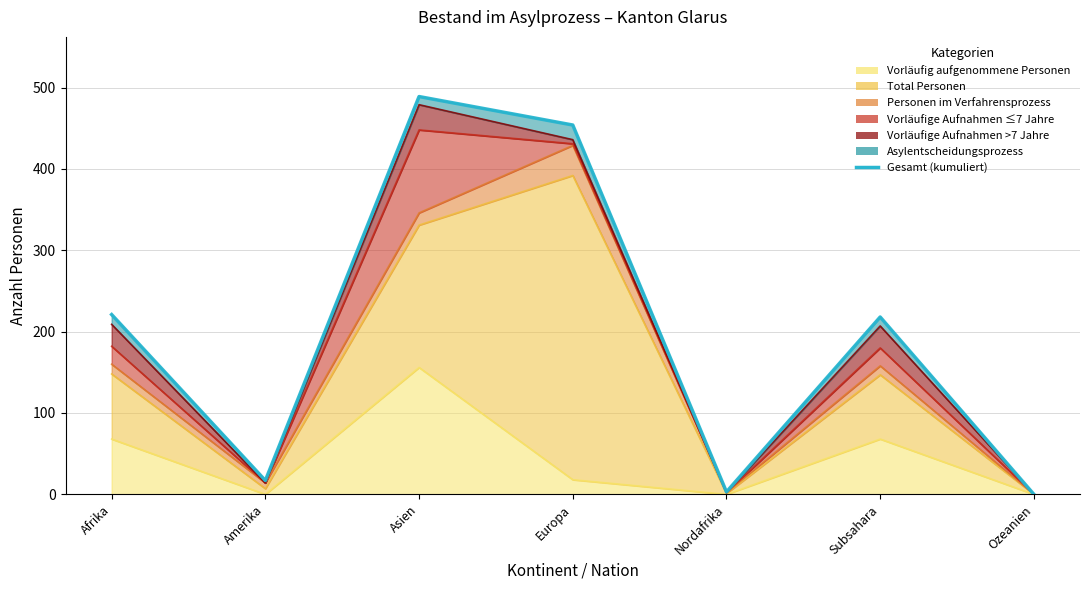

Reading left to right, extract all data points from this chart.

221	17	489	454	3	218	0